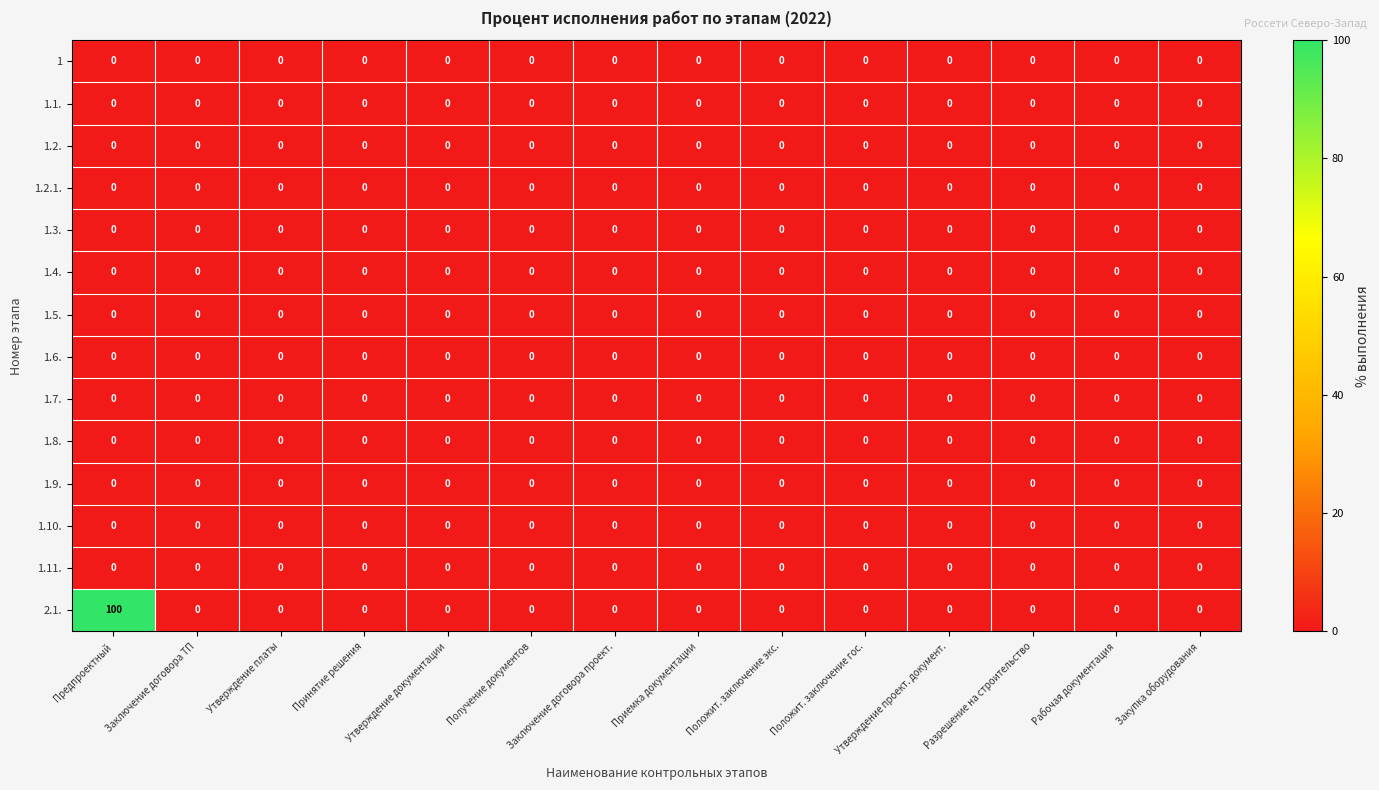

True or false: 2.1. has a value of -70 at Принятие решения.

False